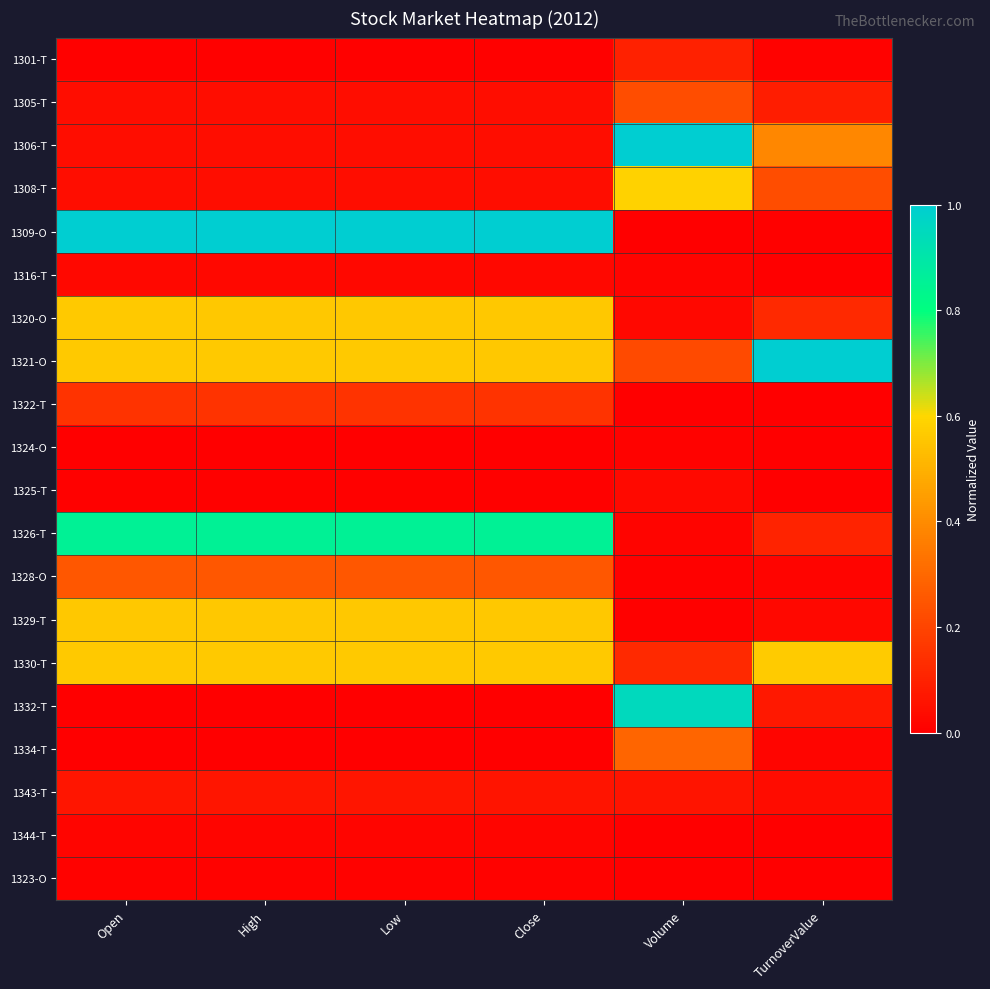

Count the number of data series in this chart.

20